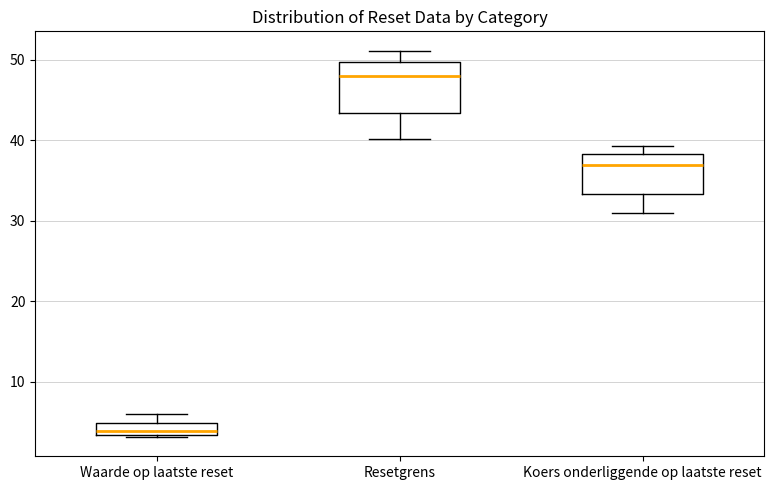

Which box has the lowest median line?

Waarde op laatste reset